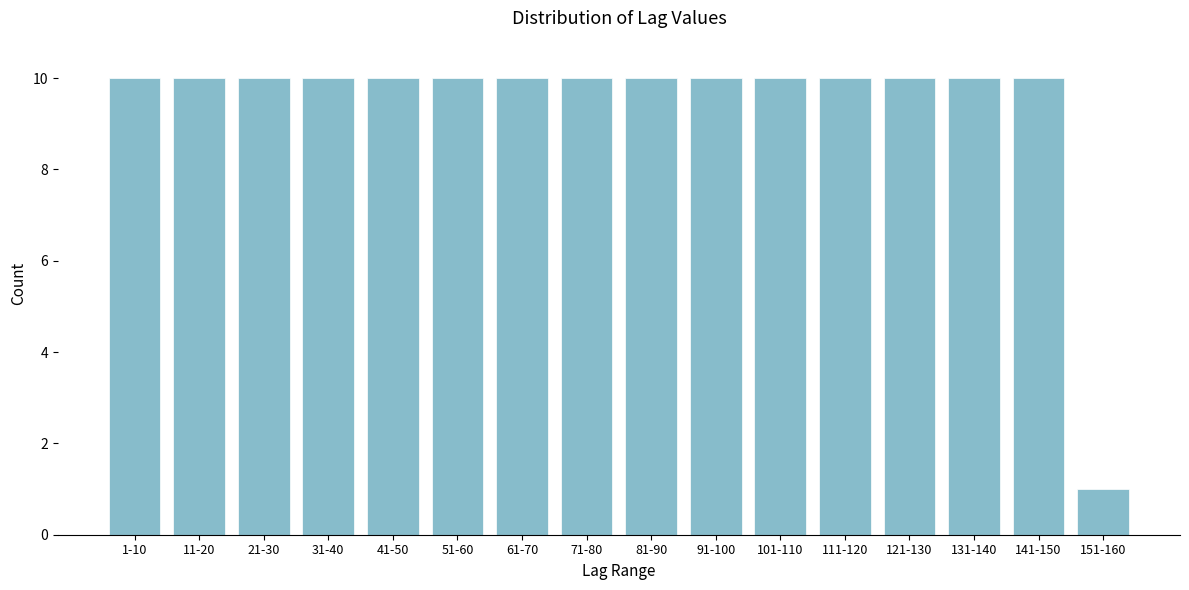

Reading left to right, transcribe all the data shown in this chart.

1-10=10	11-20=10	21-30=10	31-40=10	41-50=10	51-60=10	61-70=10	71-80=10	81-90=10	91-100=10	101-110=10	111-120=10	121-130=10	131-140=10	141-150=10	151-160=1